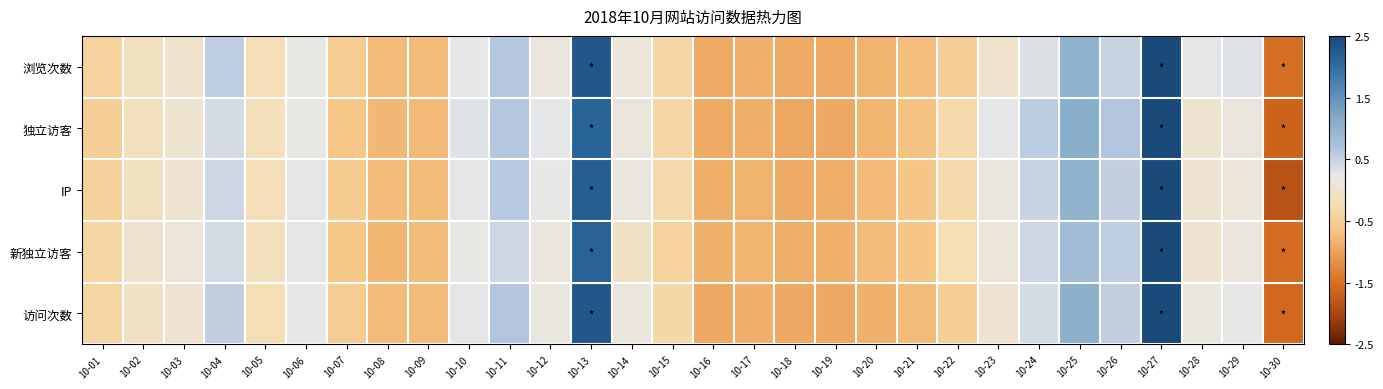

What is the minimum value shown in the chart?

-1.8